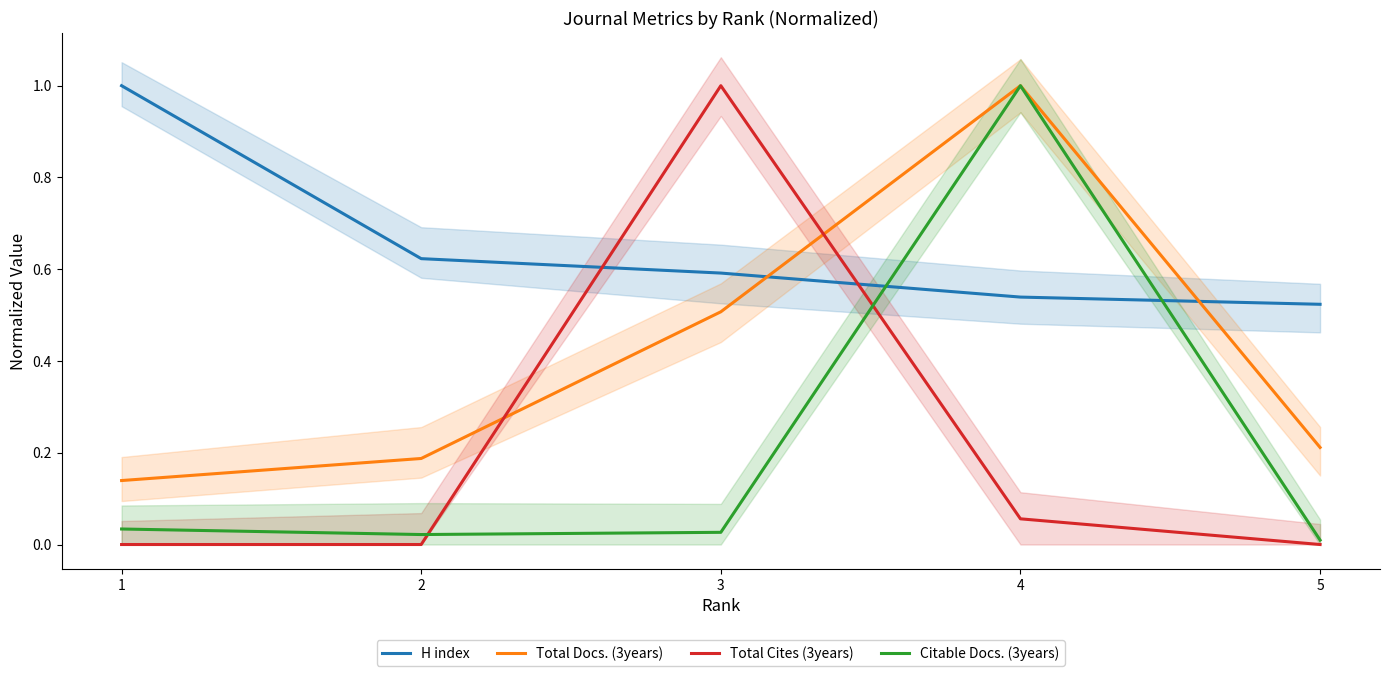

What is the average value of the Total Cites (3years) series?

0.2